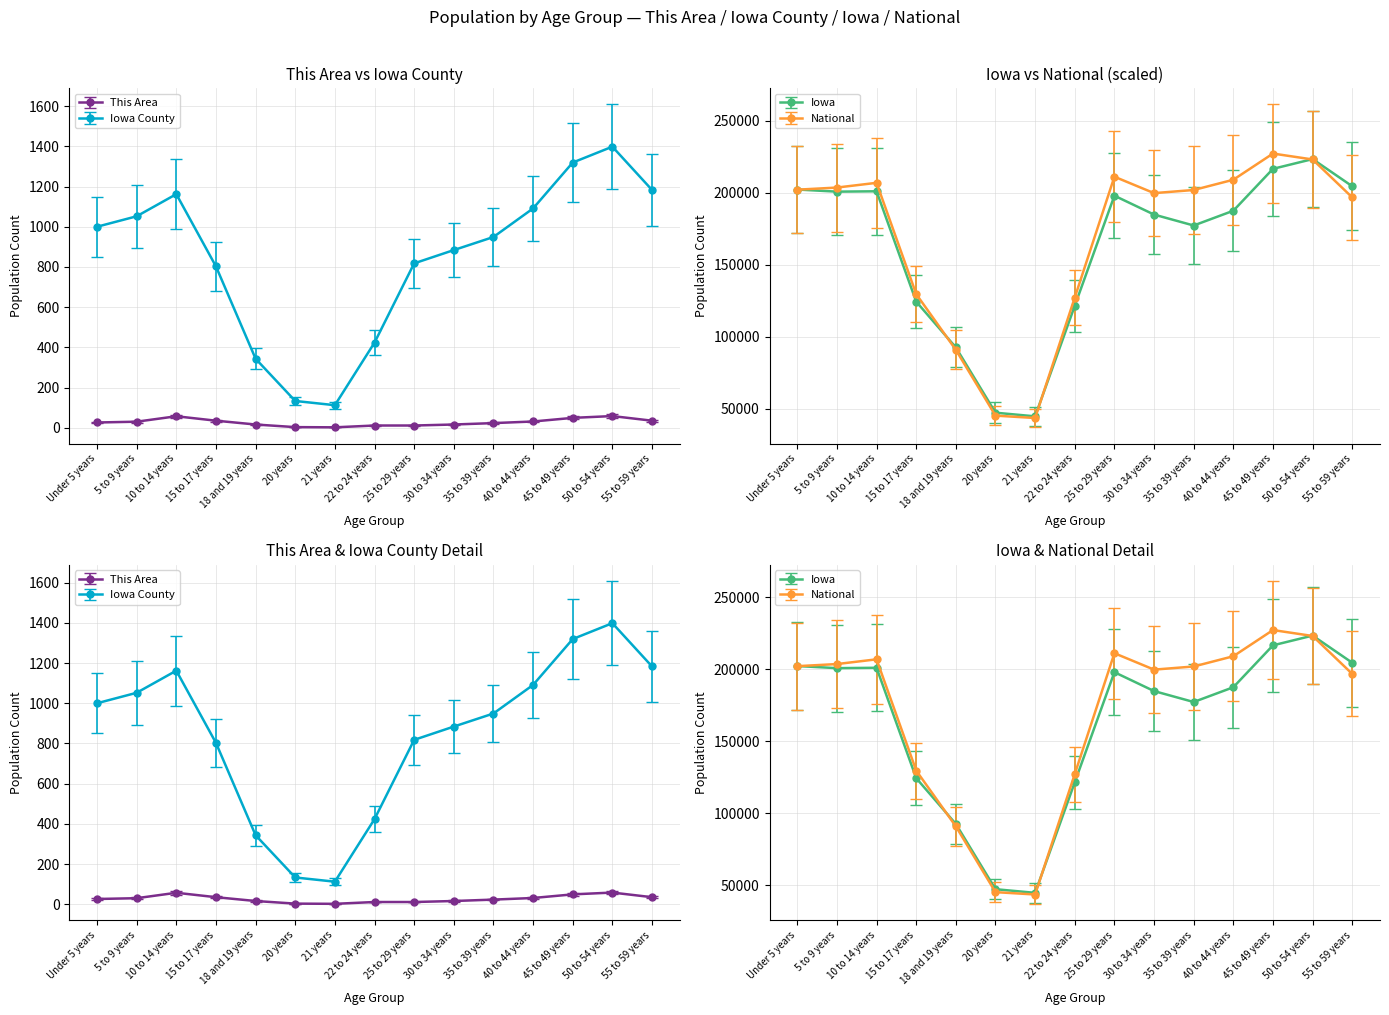

Where is Iowa County nearest to the value 755?

15 to 17 years